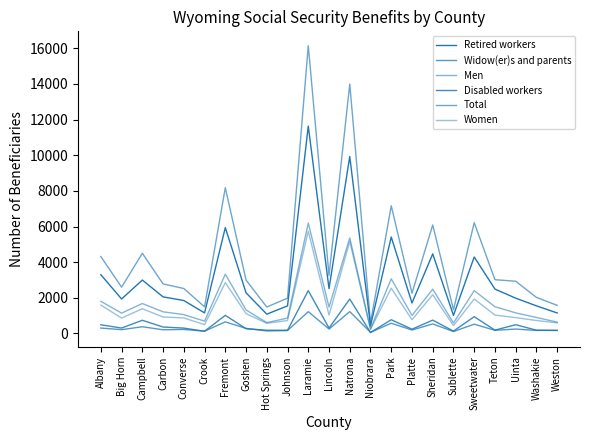

Does the chart display data point markers on the line(s)?

No